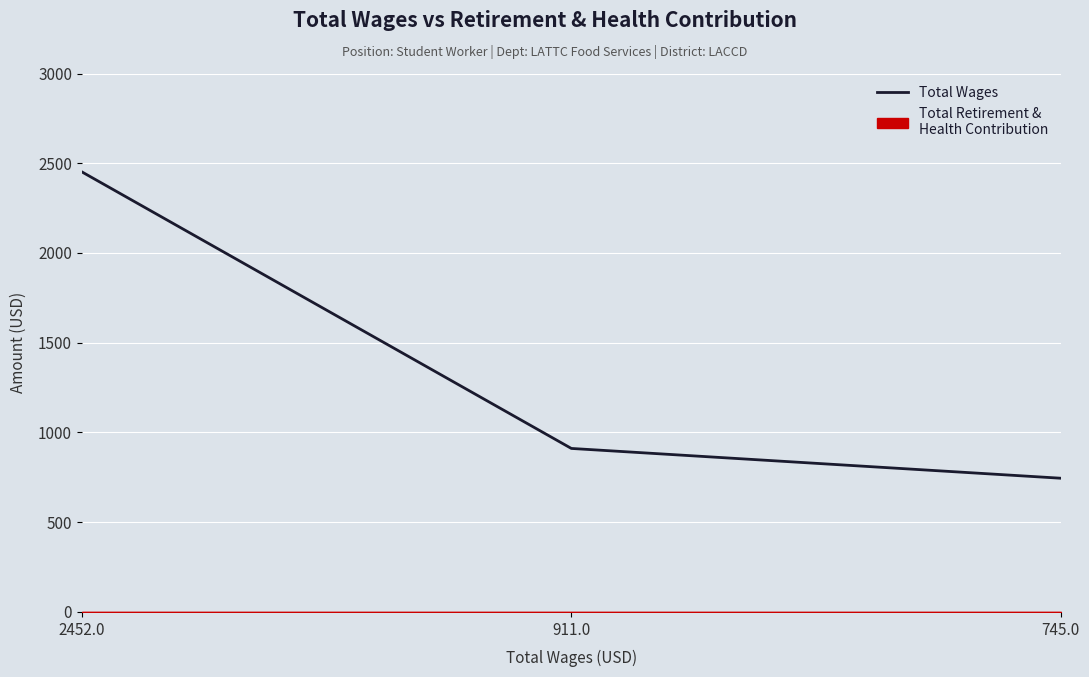

Between 745.0 and 2452.0, which is larger?

2452.0